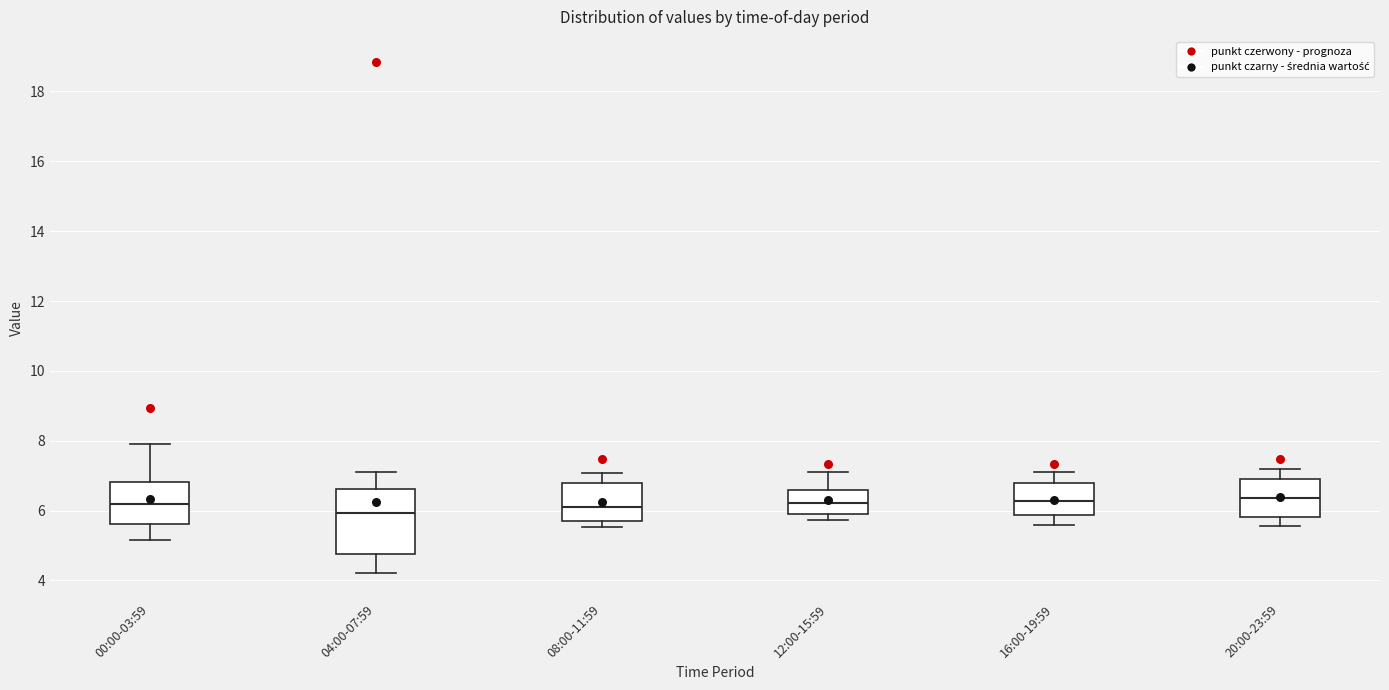

Where is the lower edge of the box for 04:00-07:59 on the y-axis? The values are not printed on the chart, so give them approximately, as read against the axis.

4.8